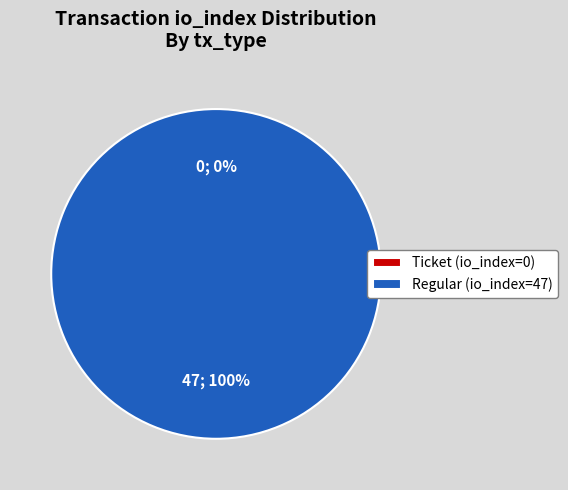

Is it true that Regular (io_index=47) is 100% of the pie?

True